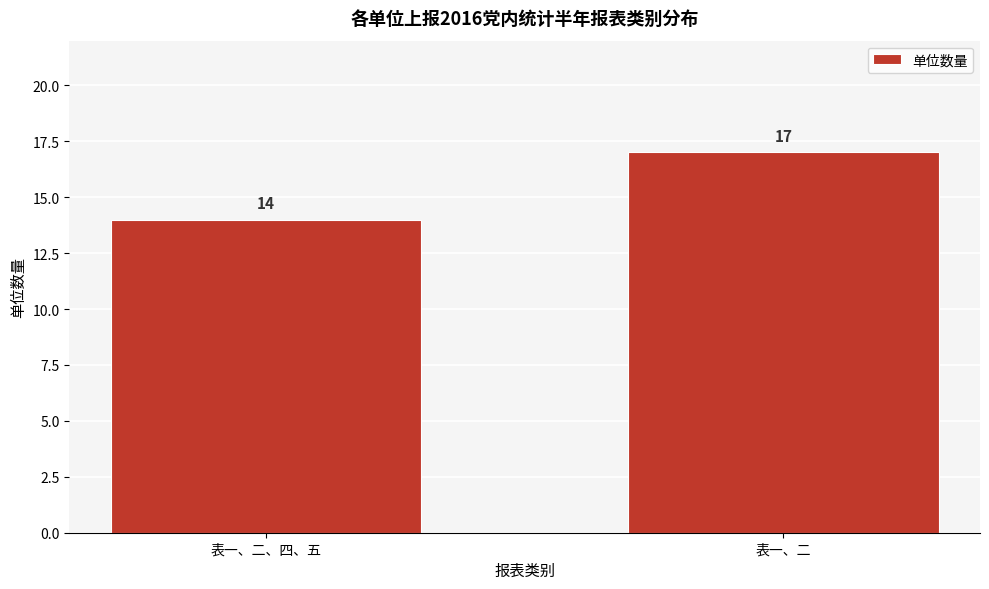

Reading right to left, transcribe all the data shown in this chart.

表一、二=17	表一、二、四、五=14